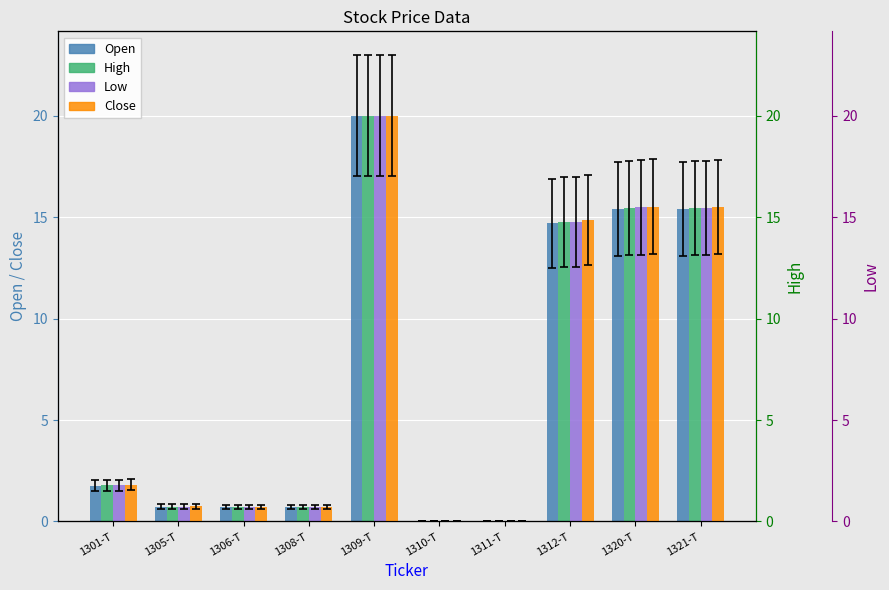

Is the value of High at 1305-T greater than the value of Close at 1308-T?

Yes